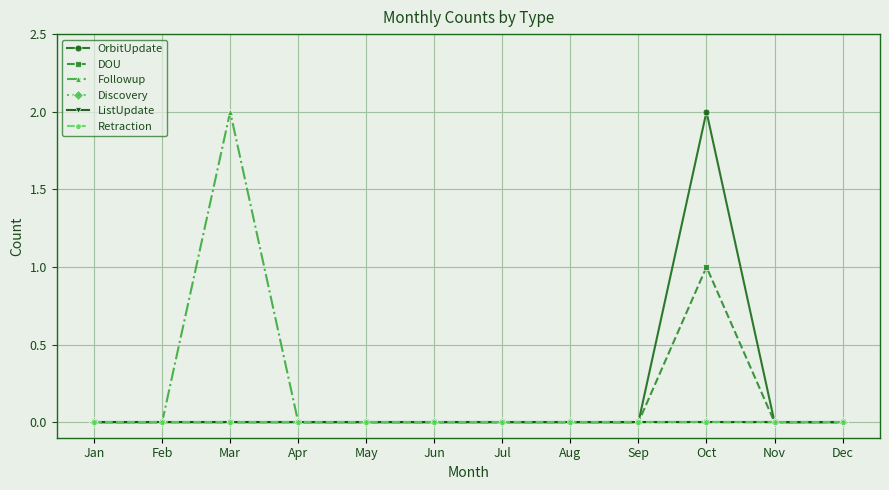

True or false: Retraction and OrbitUpdate cross at least once.

False